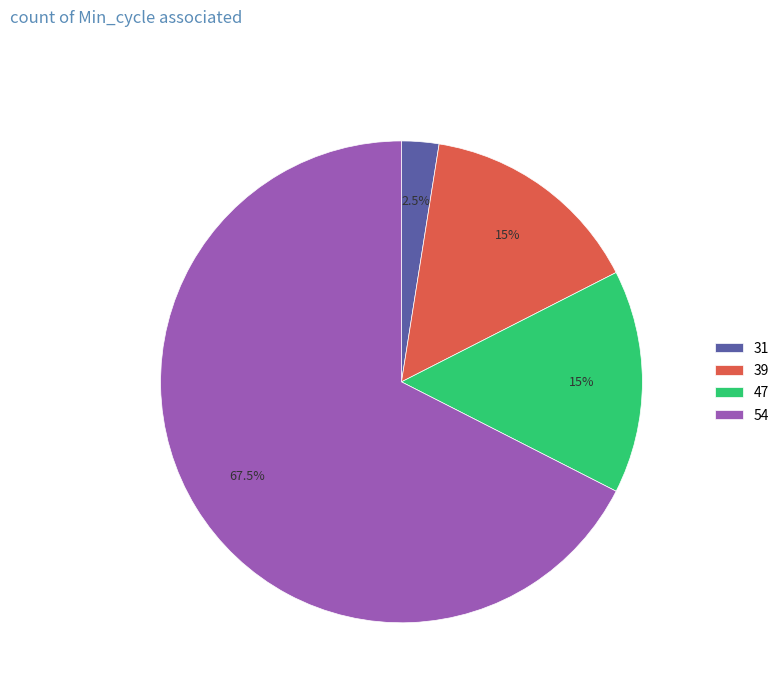

How much of the chart is everything except 47?

85.0%